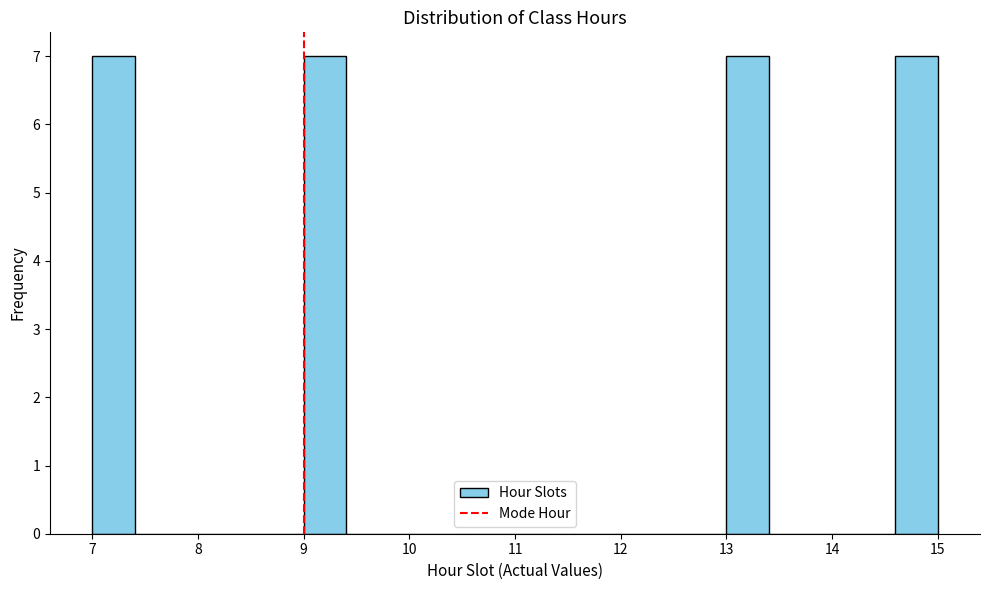

Reading left to right, transcribe this chart: for each bar, give the range it covers on the x-axis and its height. The values are not printed on the chart, so give them approximately, as read against the axis.

7.0 to 7.4: 7
7.4 to 7.8: 0
7.8 to 8.2: 0
8.2 to 8.6: 0
8.6 to 9.0: 0
9.0 to 9.4: 7
9.4 to 9.8: 0
9.8 to 10.2: 0
10.2 to 10.6: 0
10.6 to 11.0: 0
11.0 to 11.4: 0
11.4 to 11.8: 0
11.8 to 12.2: 0
12.2 to 12.6: 0
12.6 to 13.0: 0
13.0 to 13.4: 7
13.4 to 13.8: 0
13.8 to 14.2: 0
14.2 to 14.6: 0
14.6 to 15.0: 7